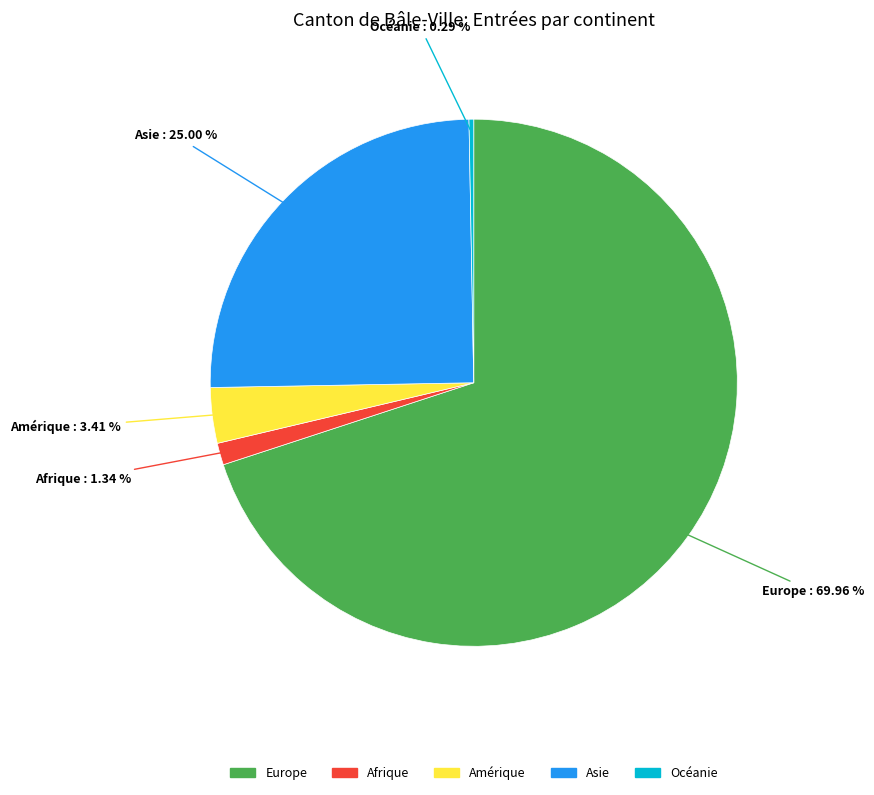

To the nearest percent, what is the combined percentage of Afrique and Asie?

26%